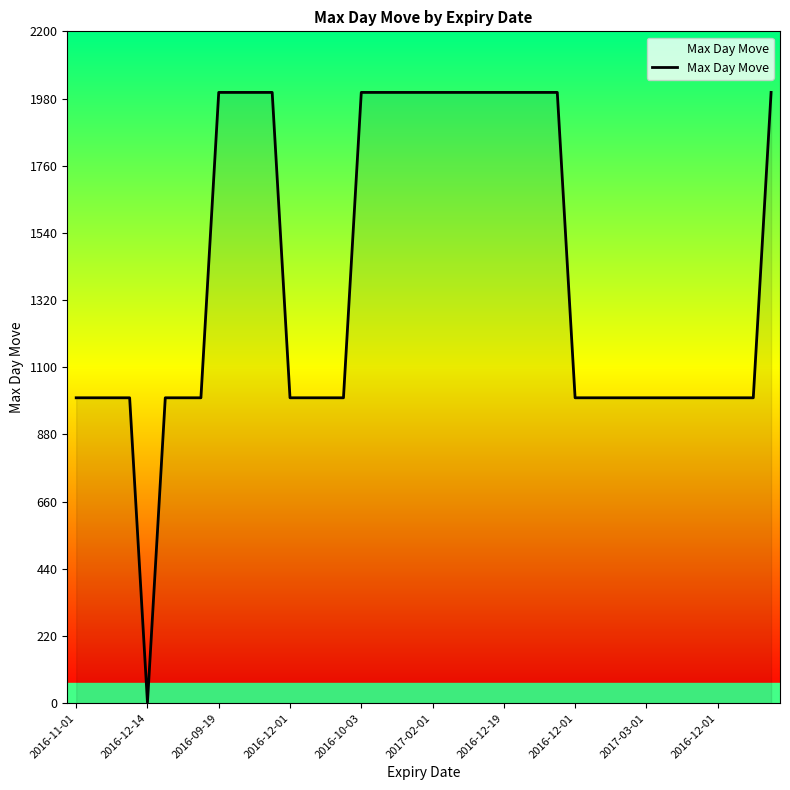

What is the difference between the maximum and minimum values?

1998